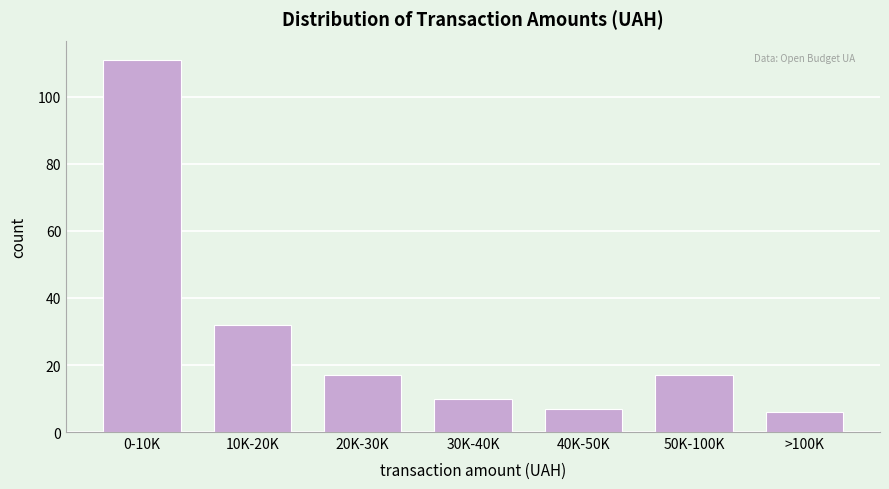

Reading left to right, list all the values displayed in this chart.

0-10K=111	10K-20K=32	20K-30K=17	30K-40K=10	40K-50K=7	50K-100K=17	>100K=6